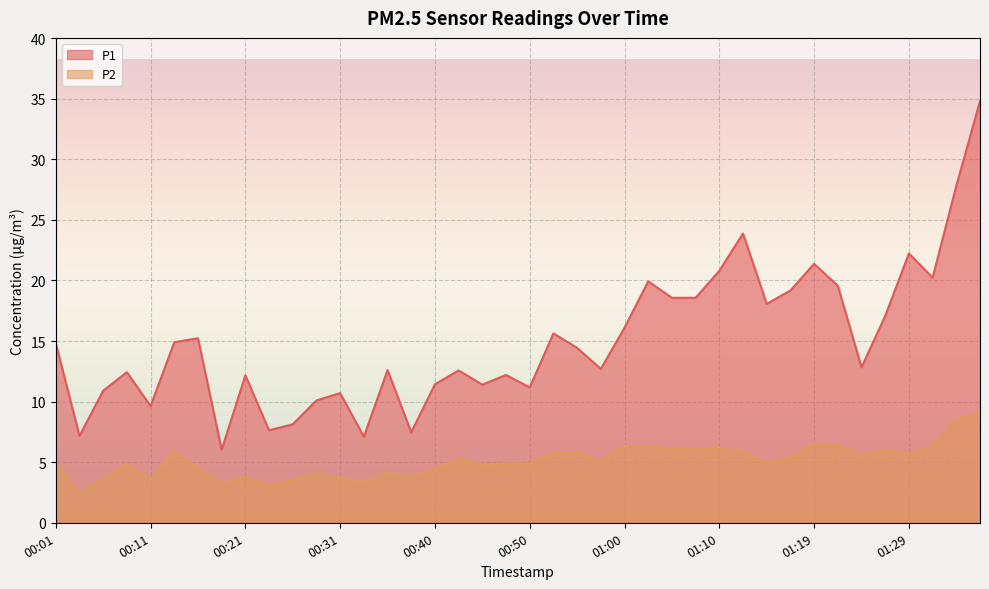

Is it true that P1 equals 10.9 at 00:06?

True